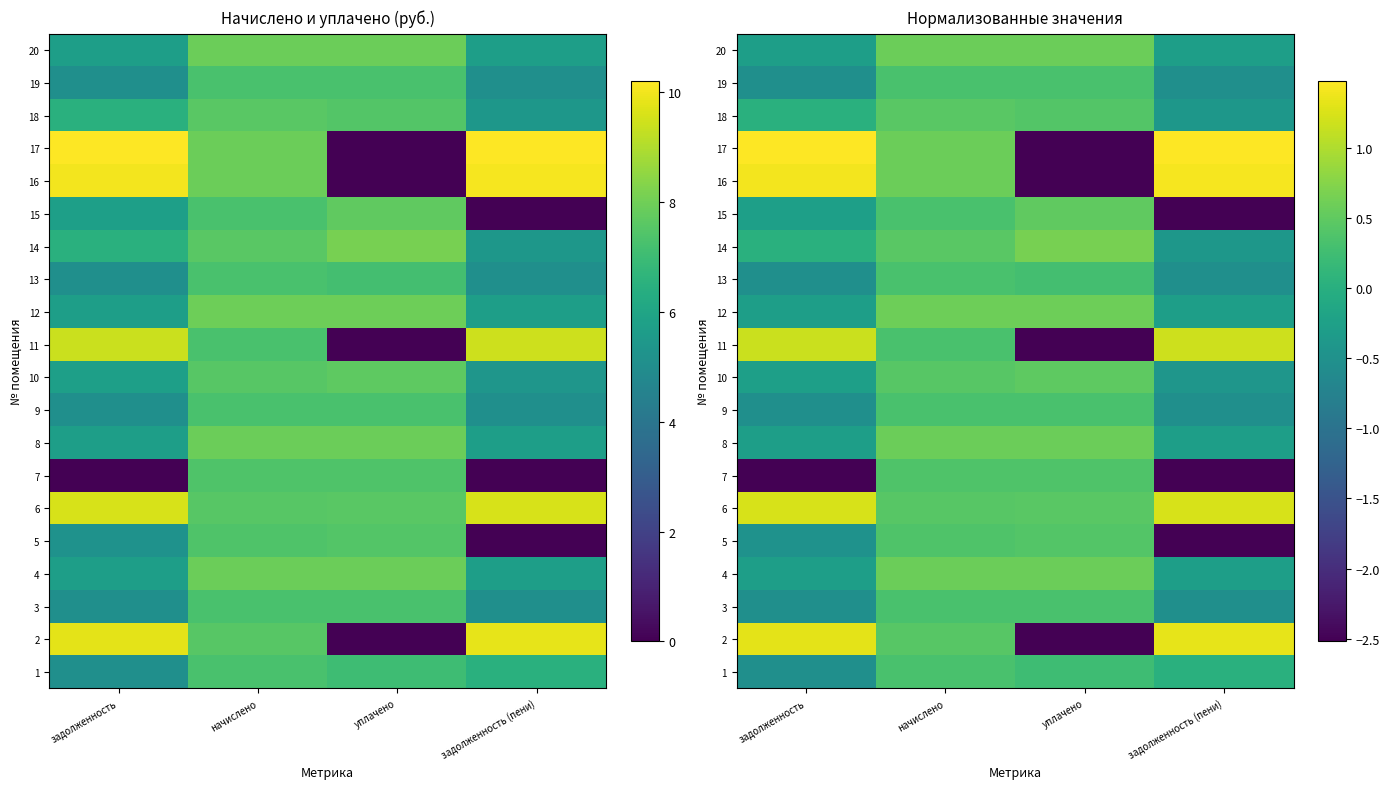

At which category is the sum across all series the highest?

начислено